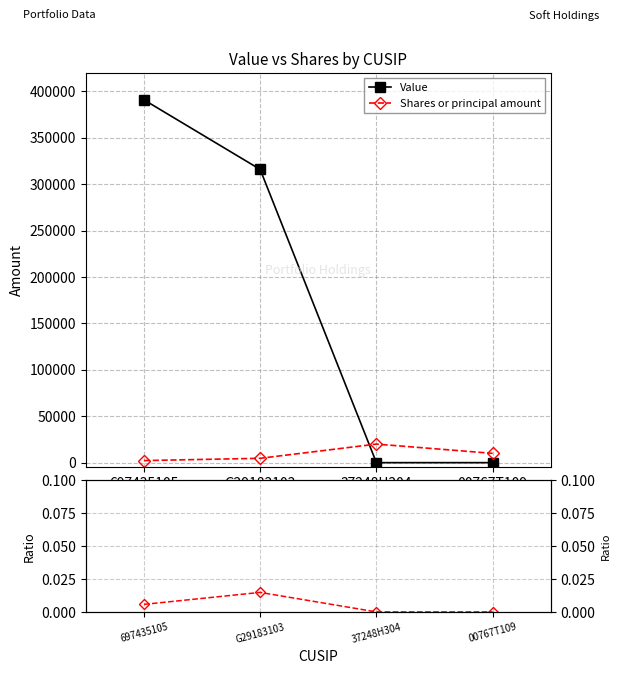

What is the sum of all Shares or principal amount values?

36923